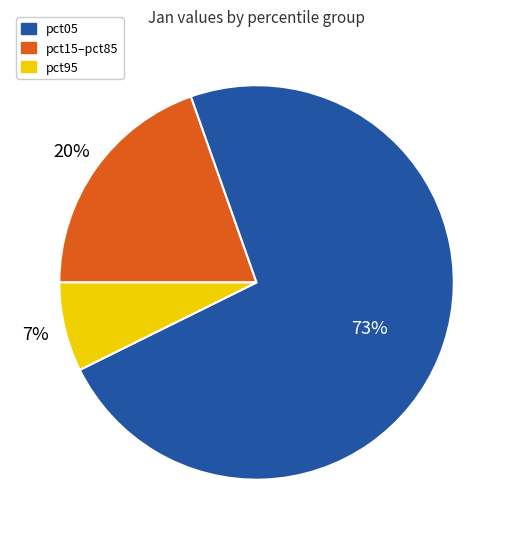

To the nearest percent, what is the average slice percentage?

33%